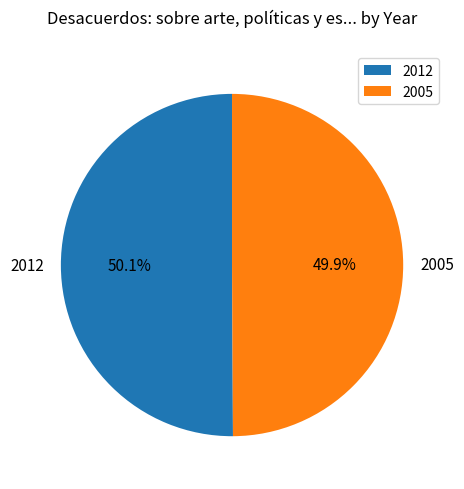

What percentage is the 2005 slice, to the nearest percent?

50%